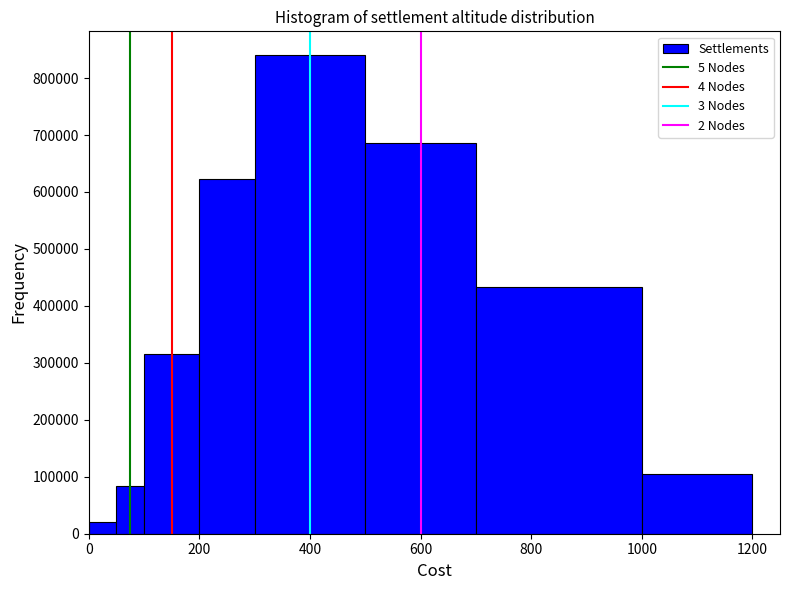

Around what value on the x-axis is the tallest bar? Give the approximate position of its centre, as read against the axis.

400